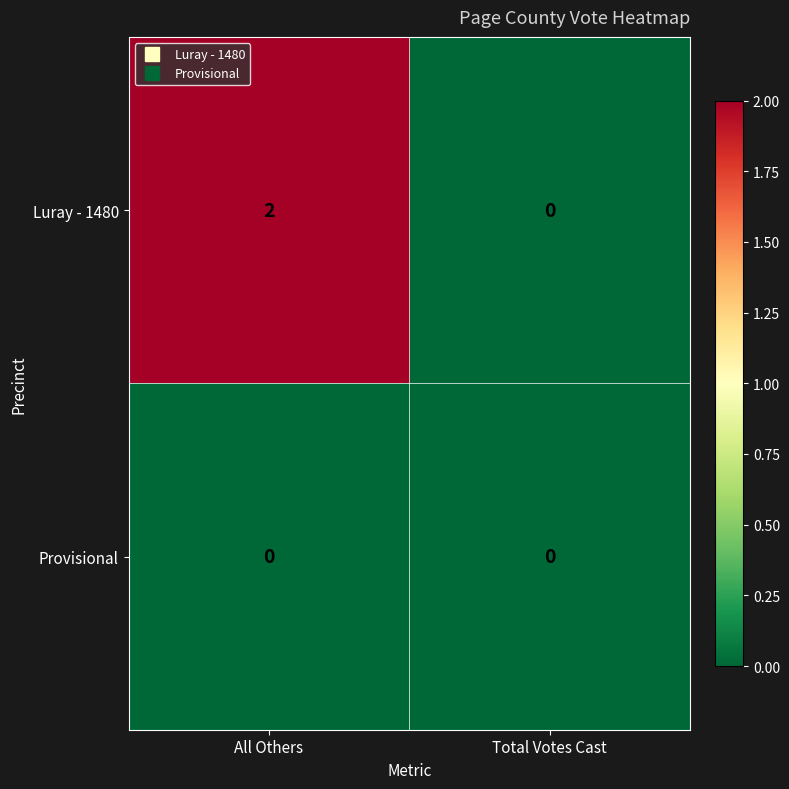

Which label corresponds to the largest value in the chart?

All Others